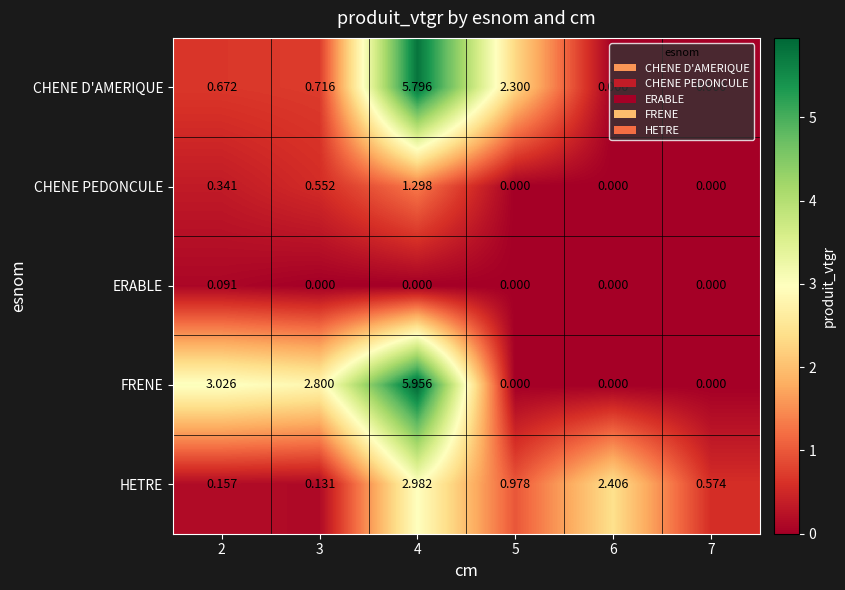

Count the number of categories in the chart.

6